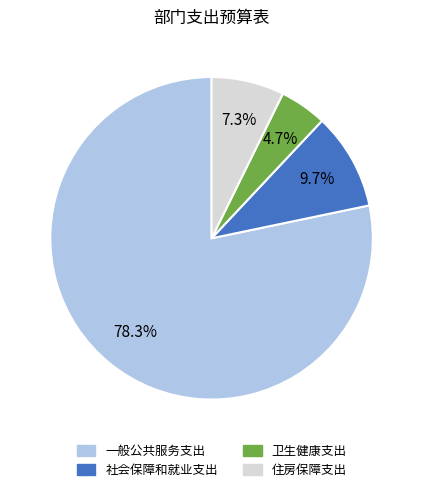

What portion of the pie excludes 卫生健康支出?

95.3%